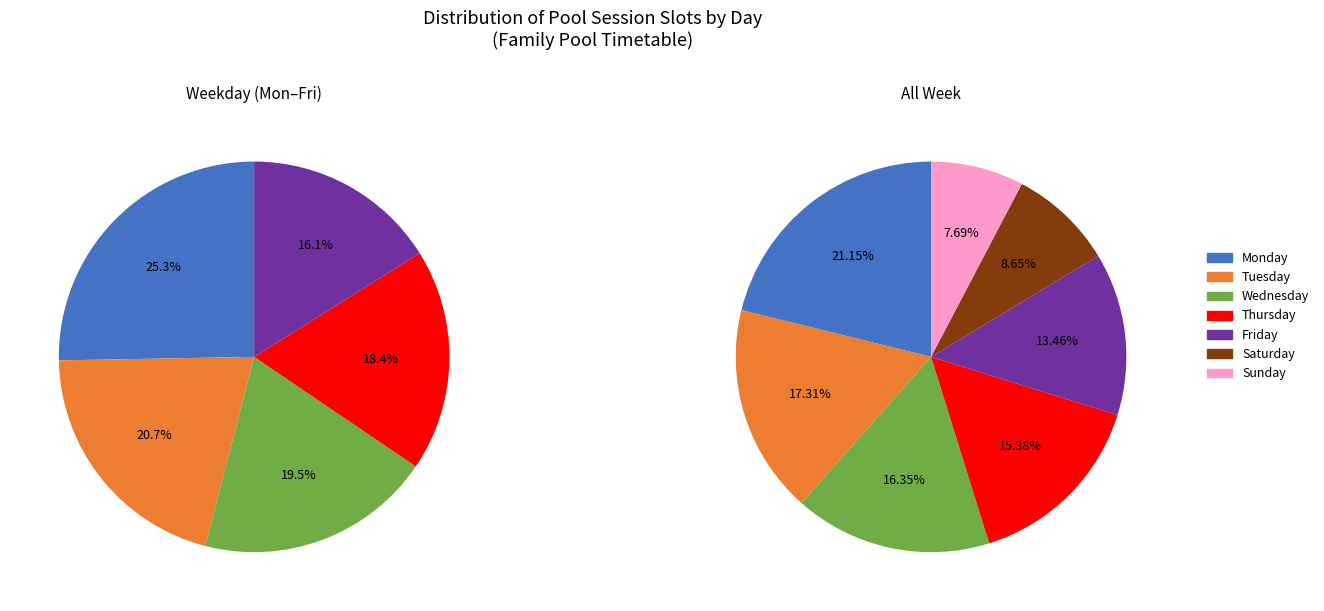

Rank the categories by value from lowest to highest.

Sunday, Saturday, Friday, Thursday, Wednesday, Tuesday, Monday